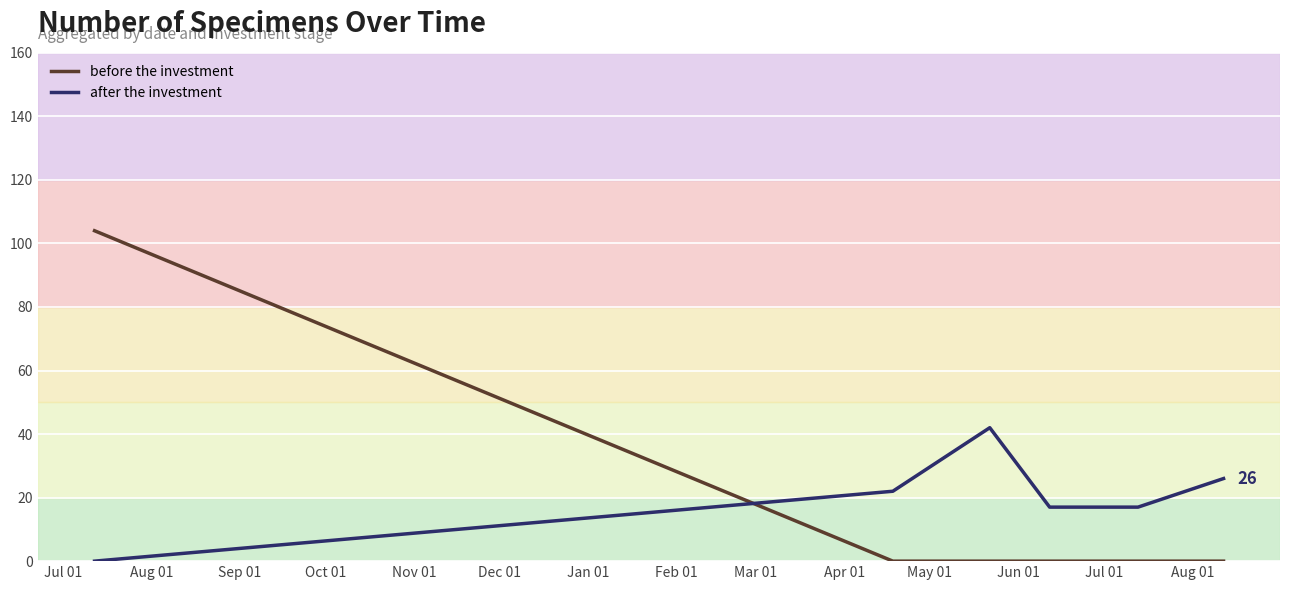

What is the greatest value displayed?

104